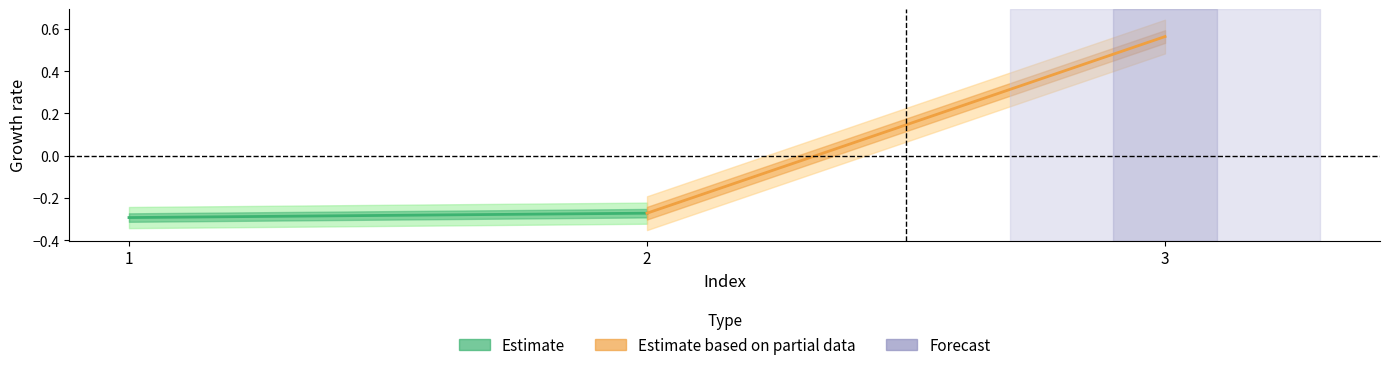

What is the average value of the Estimate based on partial data series?

0.1